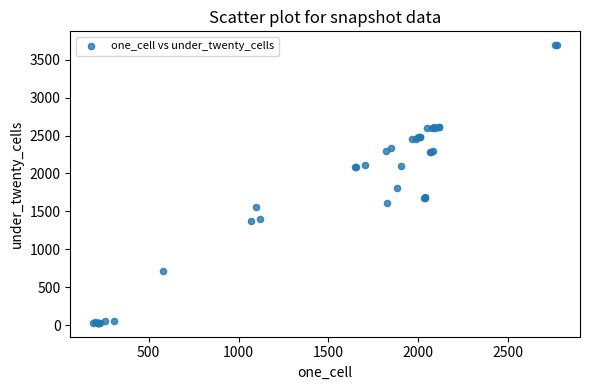

What Y value in the scatter plot is closest to 1861?

1809